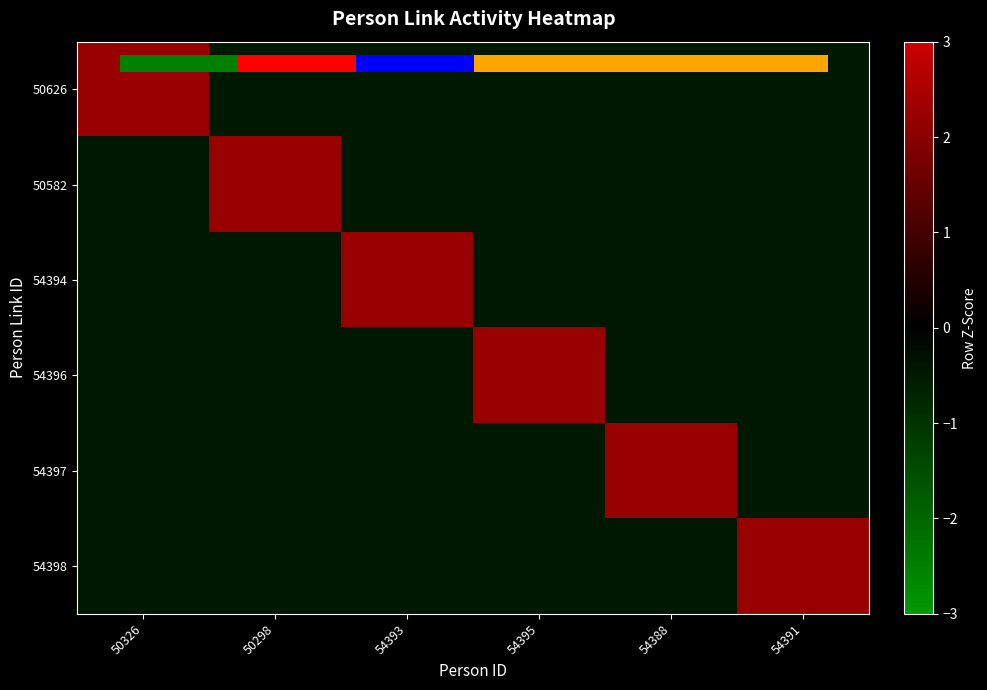

Which series has the largest total across all categories?

50626